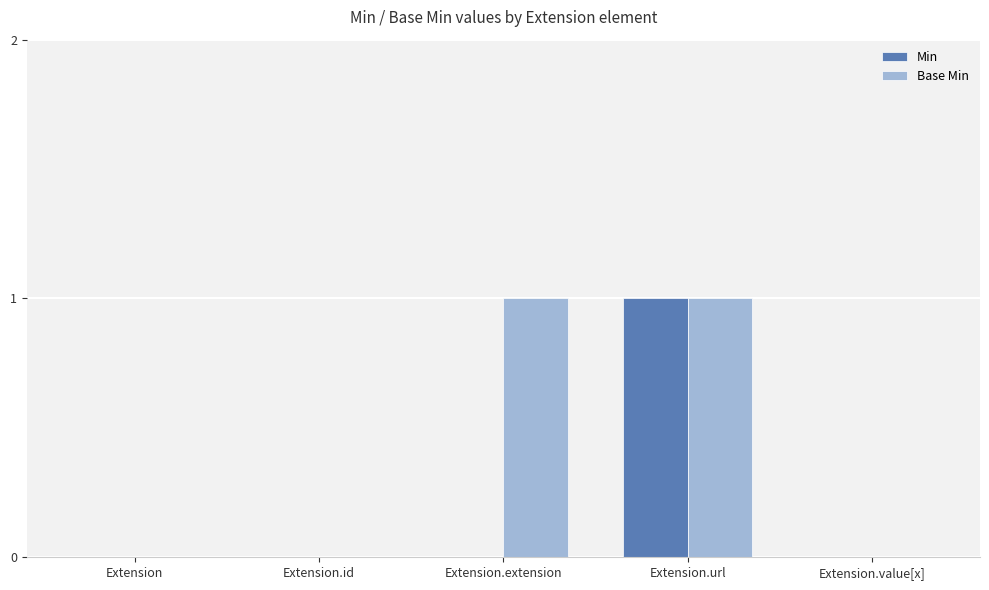

Which series has the largest total across all categories?

Base Min